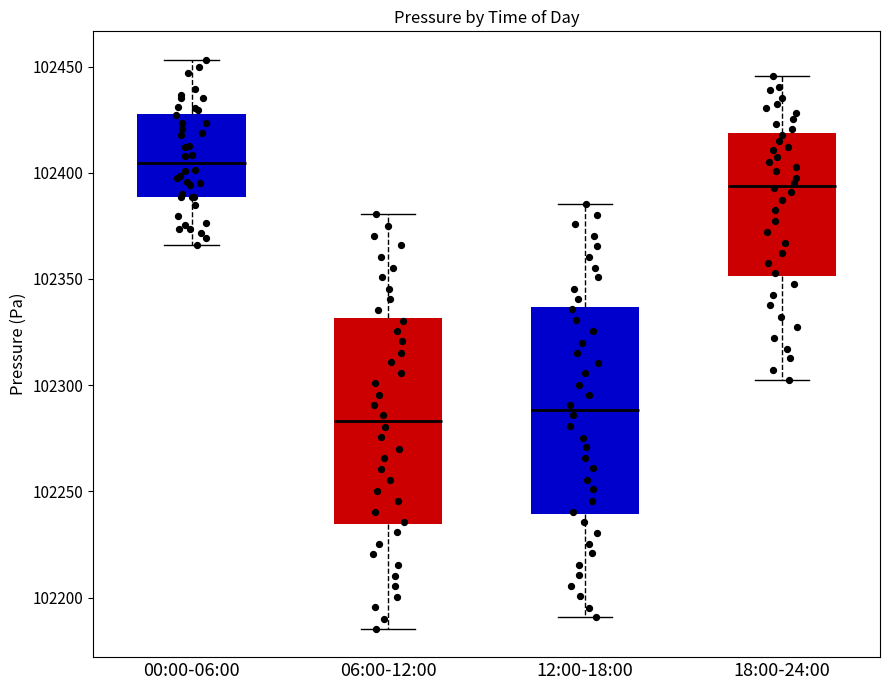

Which box's median line is the highest?

00:00-06:00